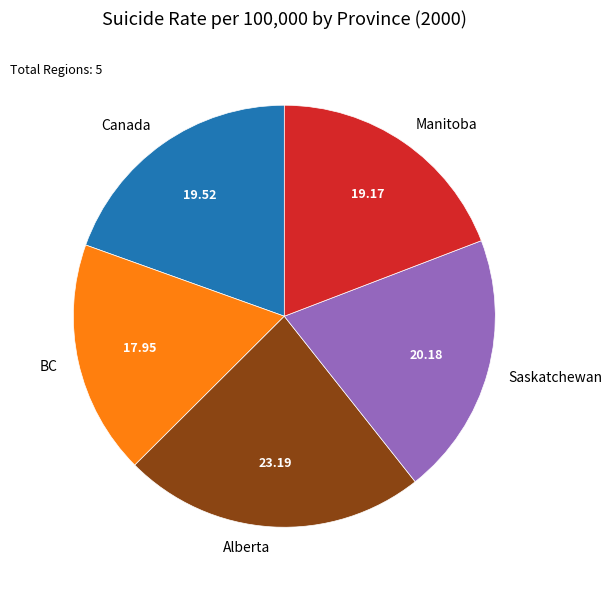

Which category has the smallest portion of the pie?

BC